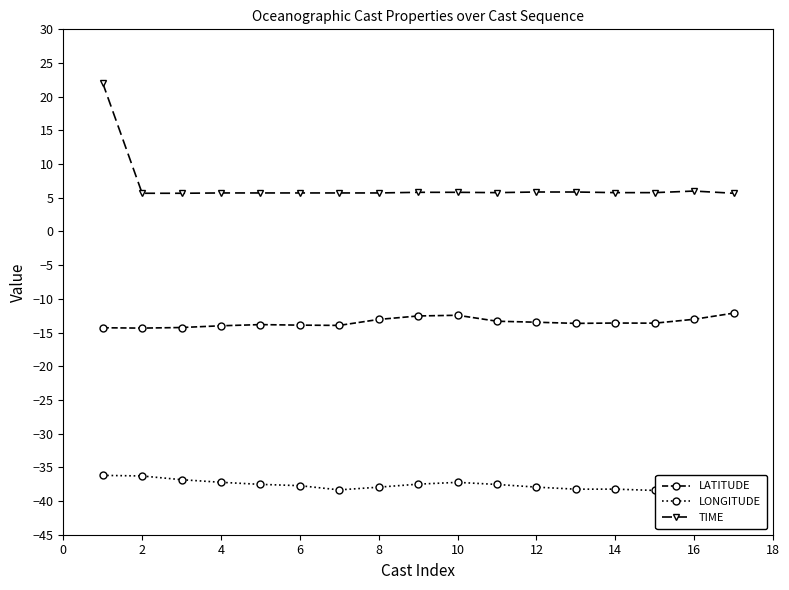

True or false: TIME and LATITUDE cross at least once.

False